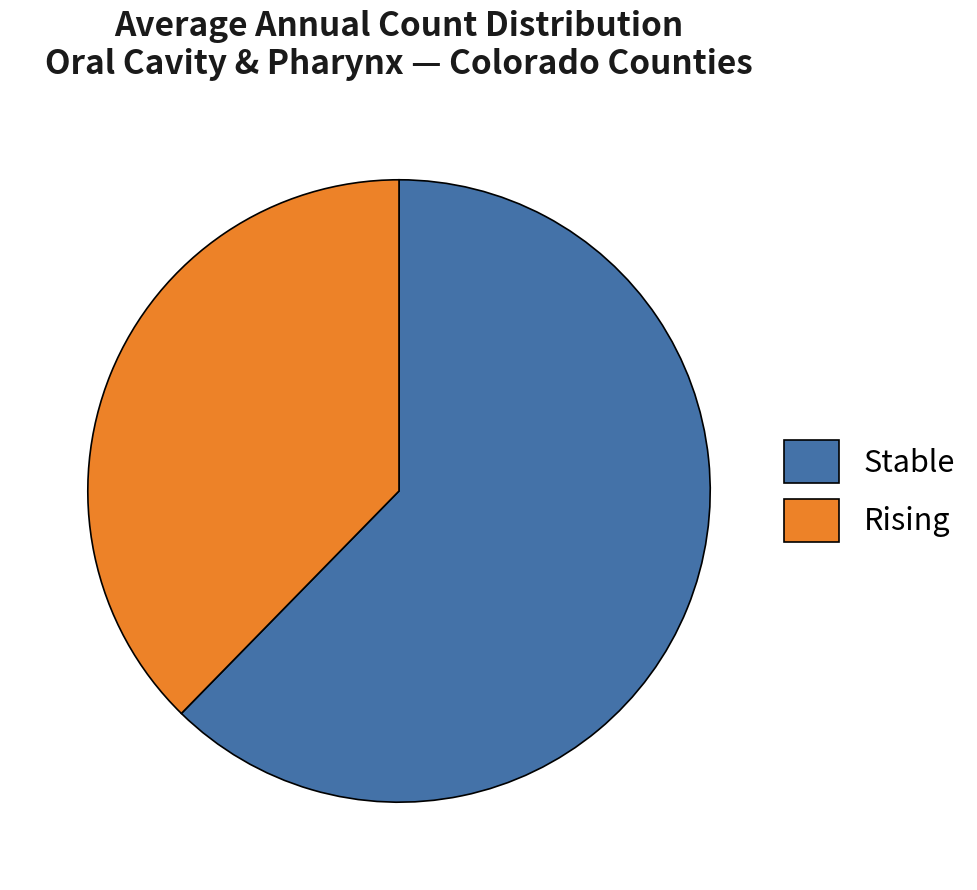

What is the largest slice in the pie chart?

Stable